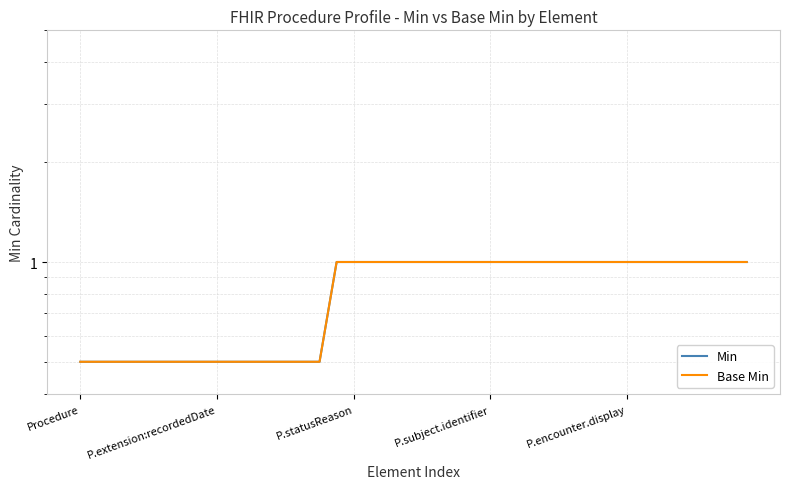

What position from the left is P.statusReason?

3